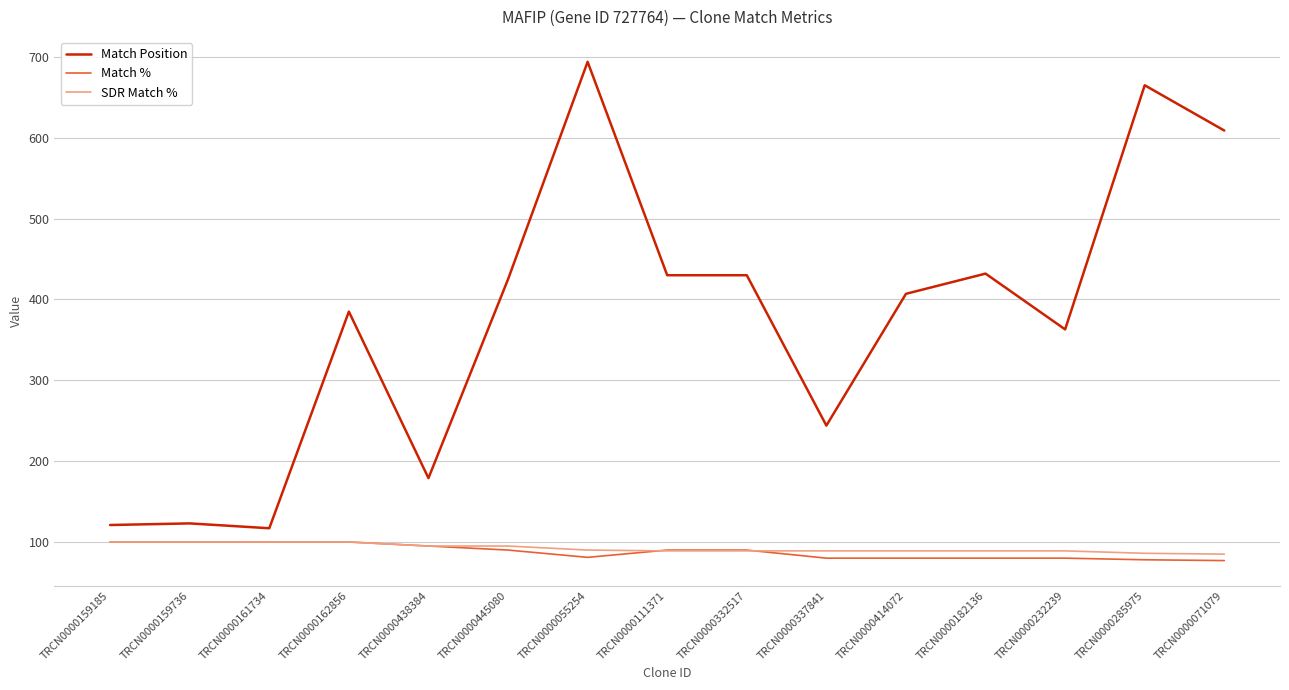

What value does the Match Position series have at TRCN0000182136, to the nearest 50?

450